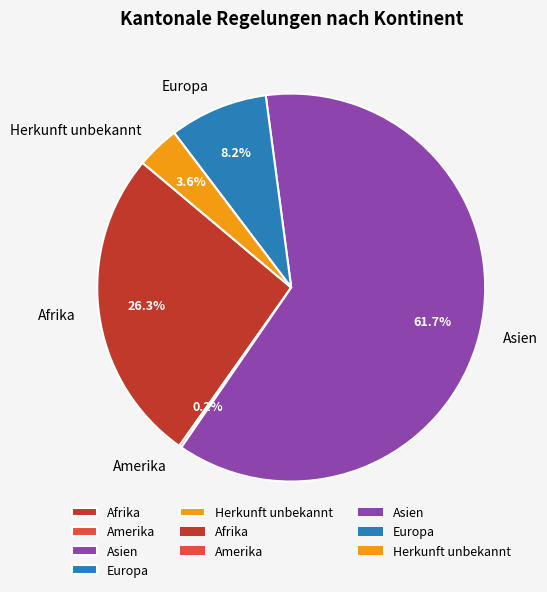

Is the sum of Asien and Europa greater than half?

Yes